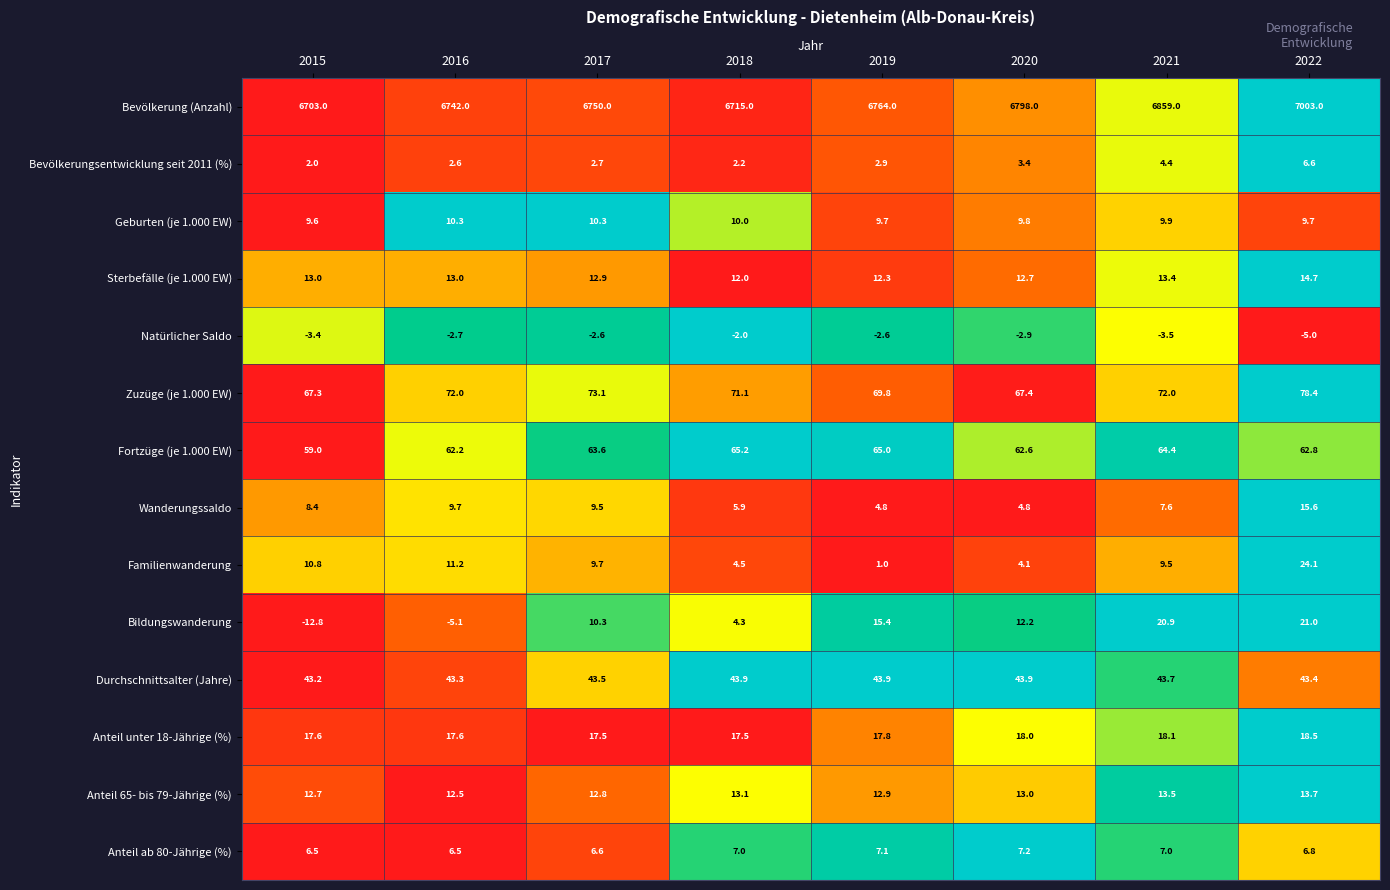

List the series in order of their peak value, highest first.

Bevölkerung (Anzahl), Zuzüge (je 1.000 EW), Fortzüge (je 1.000 EW), Durchschnittsalter (Jahre), Familienwanderung, Bildungswanderung, Anteil unter 18-Jährige (%), Wanderungssaldo, Sterbefälle (je 1.000 EW), Anteil 65- bis 79-Jährige (%), Geburten (je 1.000 EW), Anteil ab 80-Jährige (%), Bevölkerungsentwicklung seit 2011 (%), Natürlicher Saldo